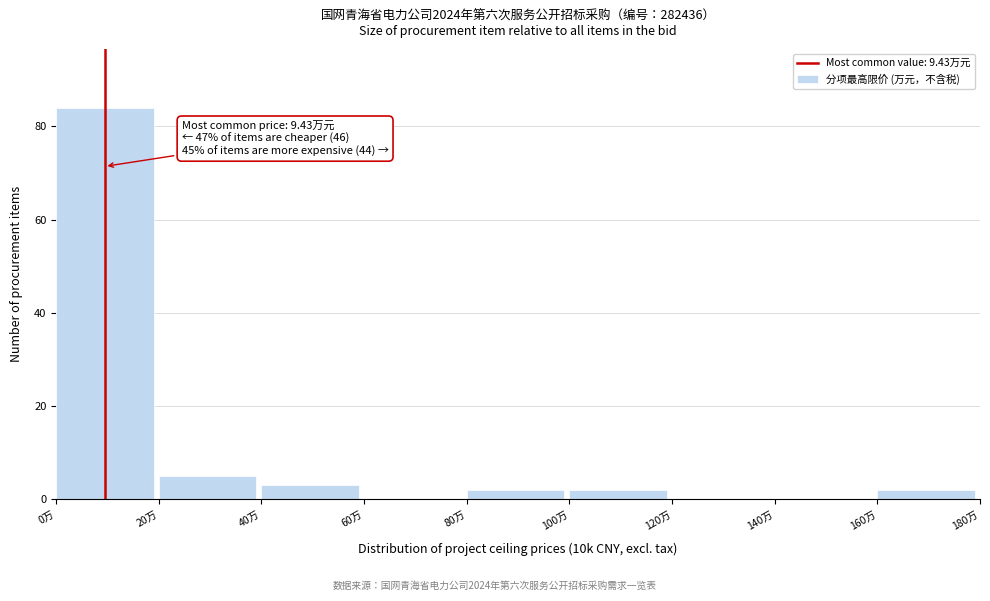

Over which range of the x-axis is the bar tallest?

0 to 20